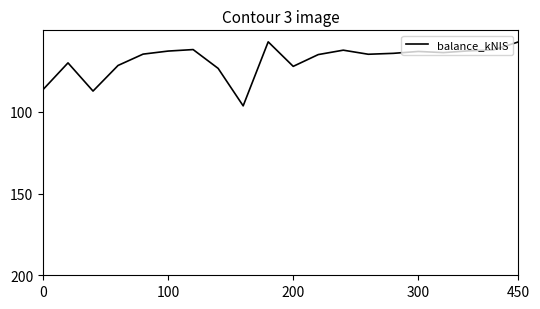

What is the minimum value shown in the chart?

57.0